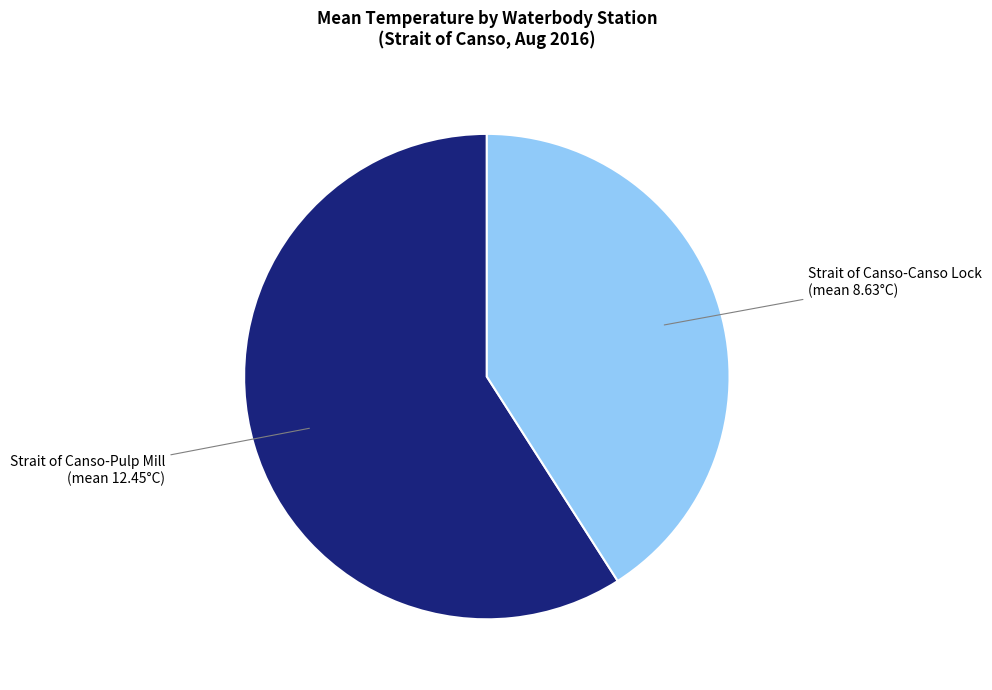

Which has a higher value, Strait of Canso-Canso Lock or Strait of Canso-Pulp Mill?

Strait of Canso-Pulp Mill